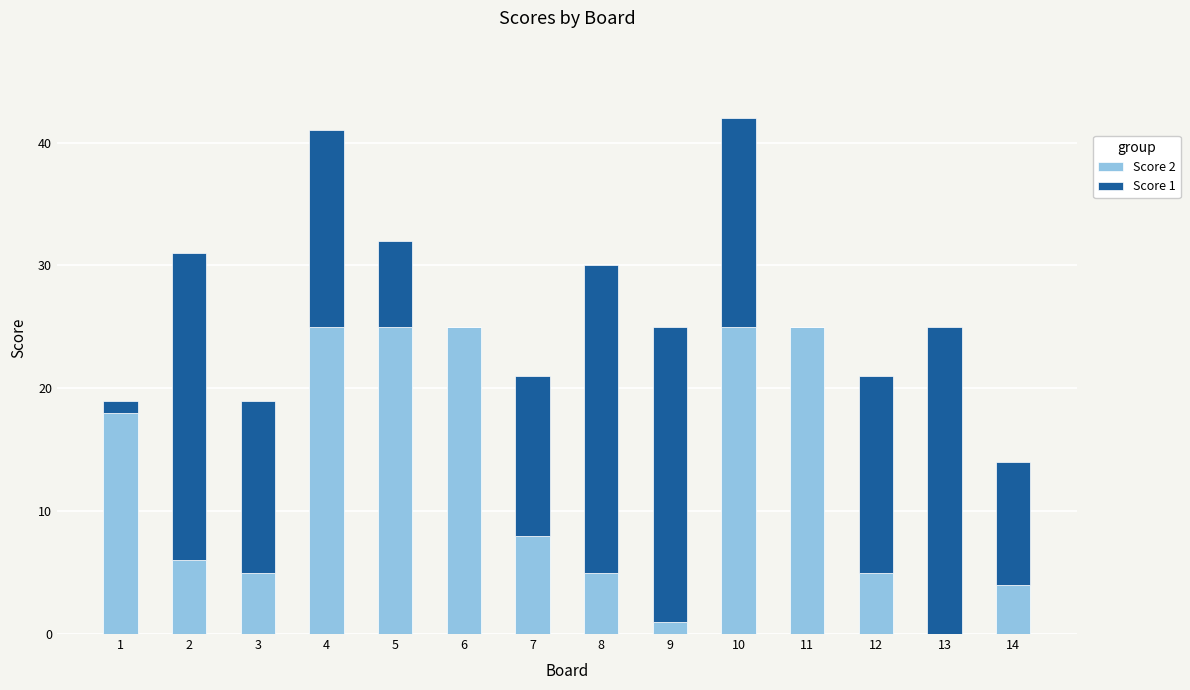

Is it true that Score 2 equals 25 at 10?

True